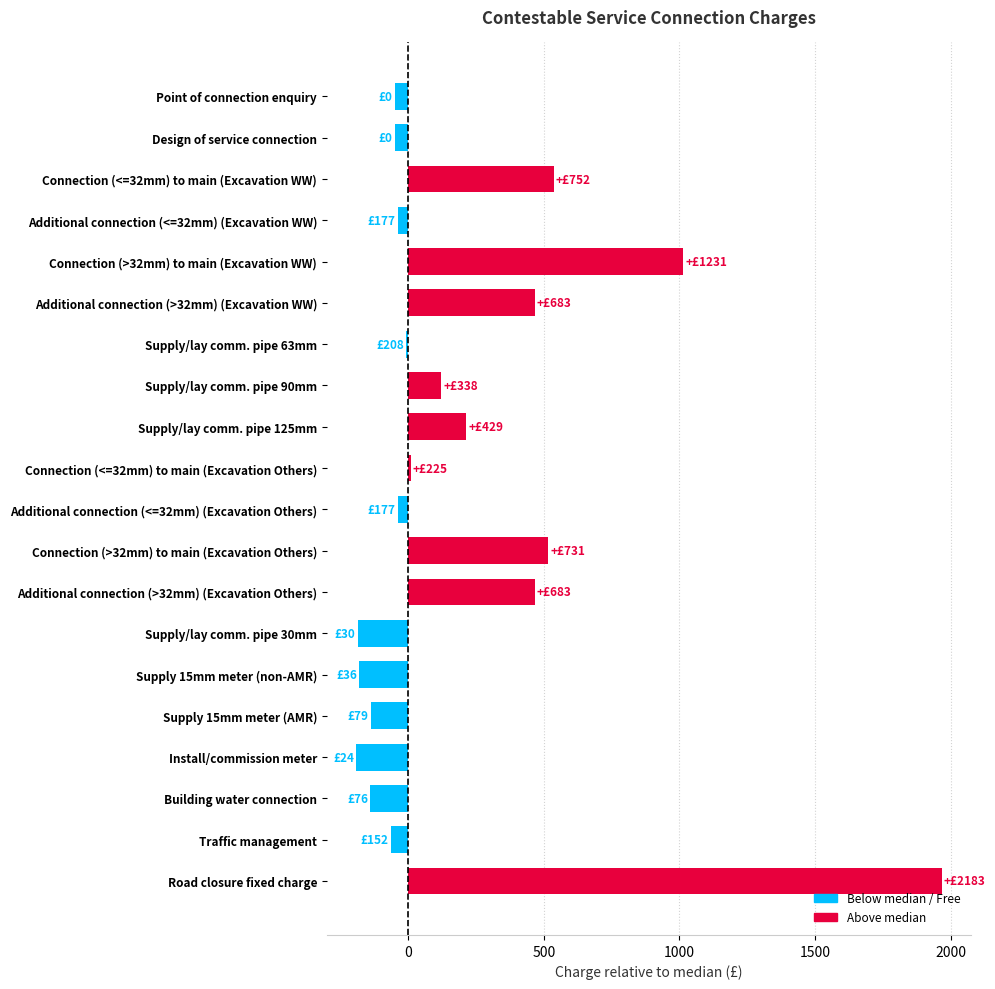

Which has a higher value, Supply/lay comm. pipe 30mm or Supply/lay comm. pipe 90mm?

Supply/lay comm. pipe 90mm